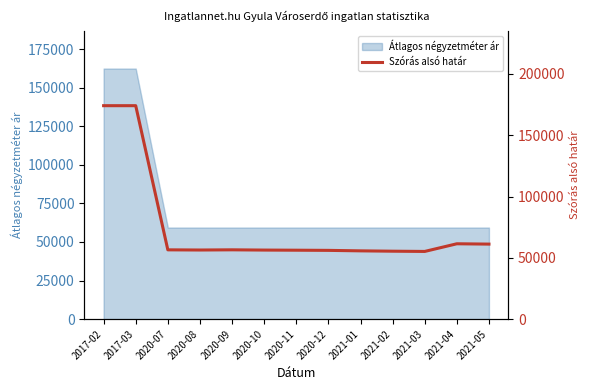

The value at 2017-02 is 298108. True or false?

False